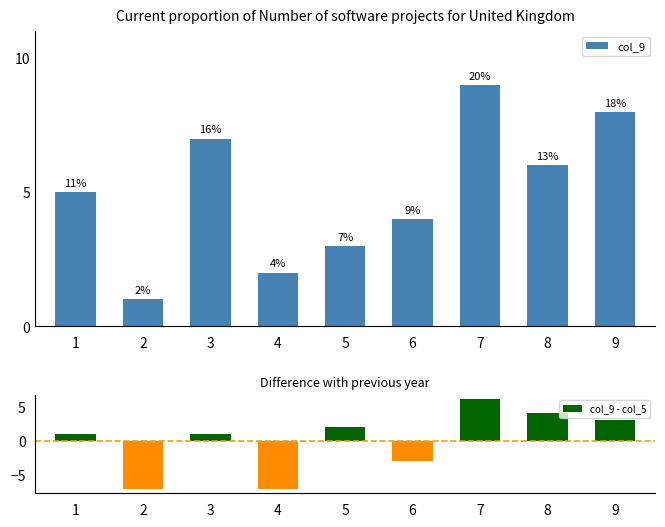

Reading right to left, what are all the values shown in this chart?

col_9: 8	6	9	4	3	2	7	1	5
col_9 - col_5: 3	4	6	-3	2	-7	1	-7	1